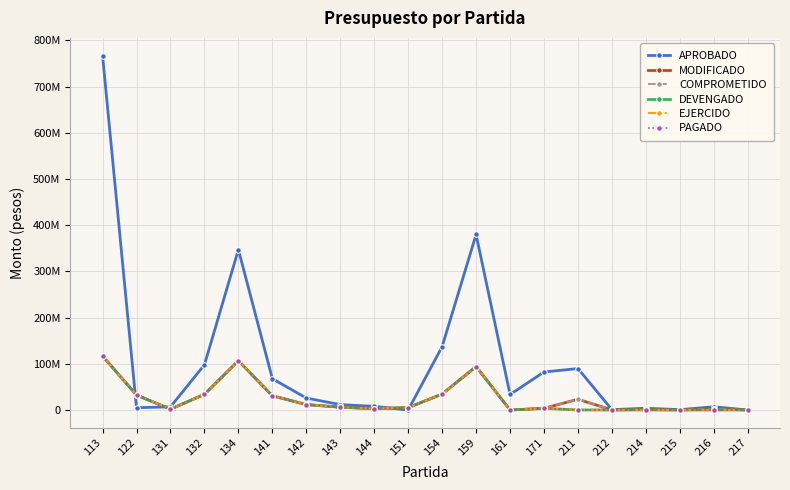

Does the chart have visible grid lines?

Yes